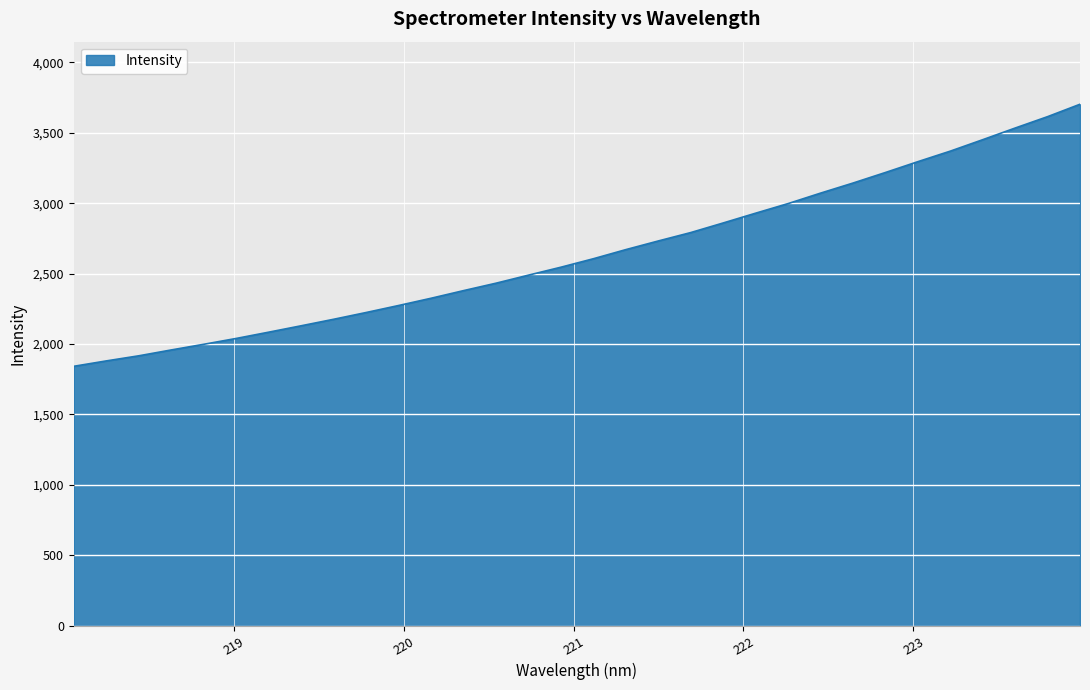

What is the difference between the maximum and second lowest values?

1822.5